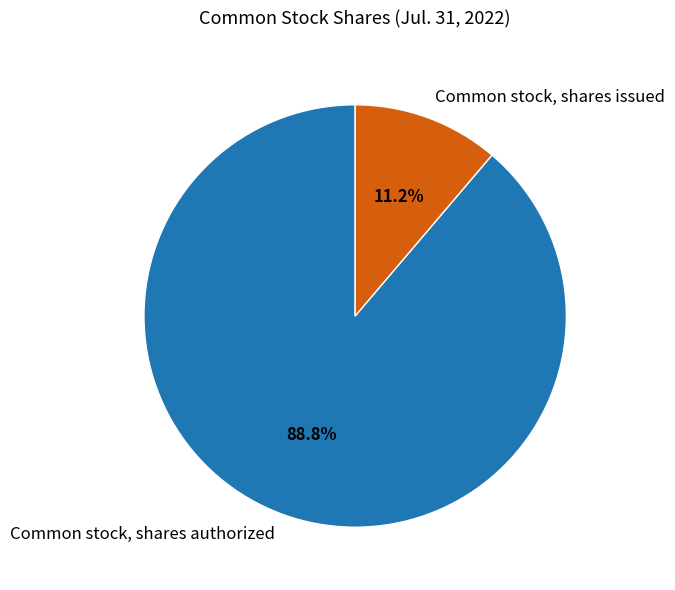

To the nearest percent, what percentage of the pie is Common stock, shares issued?

11%